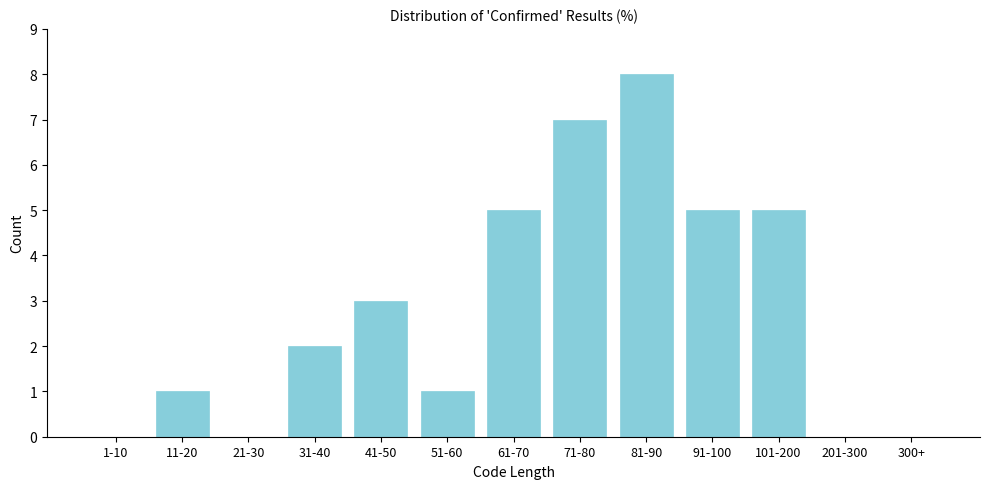

Reading left to right, extract all data points from this chart.

1-10=0	11-20=1	21-30=0	31-40=2	41-50=3	51-60=1	61-70=5	71-80=7	81-90=8	91-100=5	101-200=5	201-300=0	300+=0